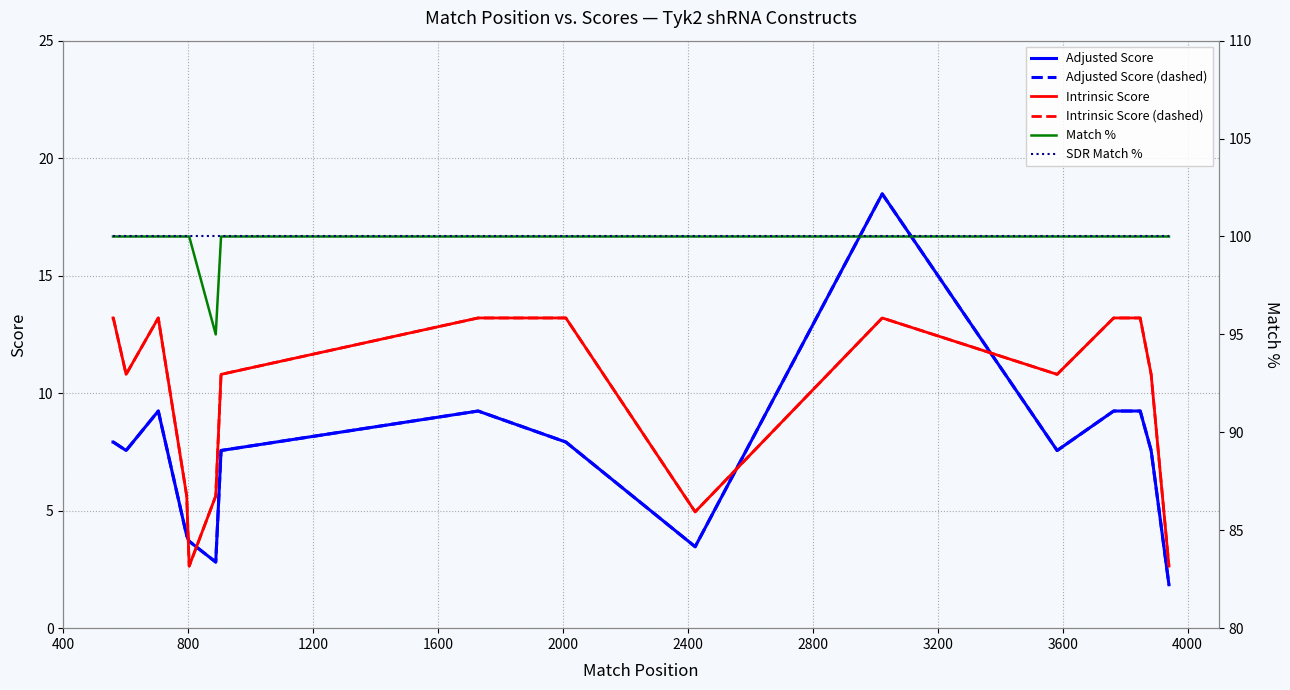

Which series has the largest range (max minus min)?

Adjusted Score